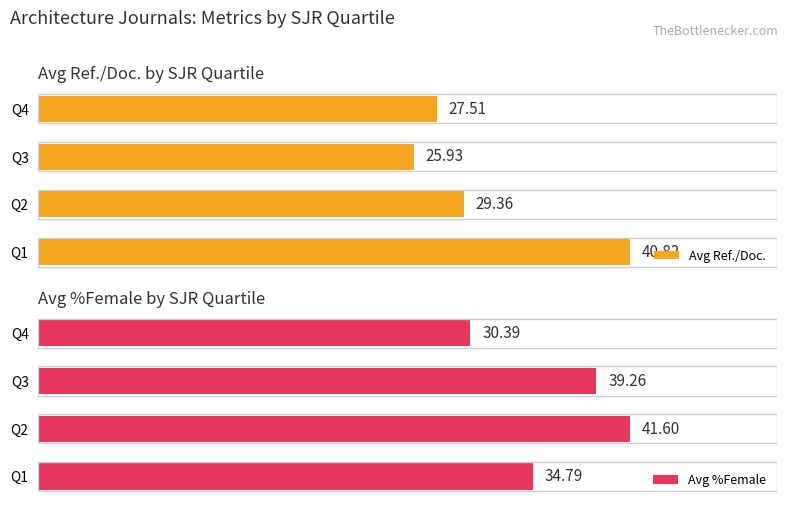

List the labels in order of Avg Ref./Doc. value, largest first.

Q1, Q2, Q4, Q3